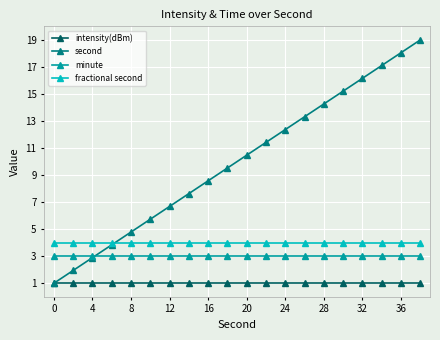

What are all the series names shown in the legend?

intensity(dBm), second, minute, fractional second